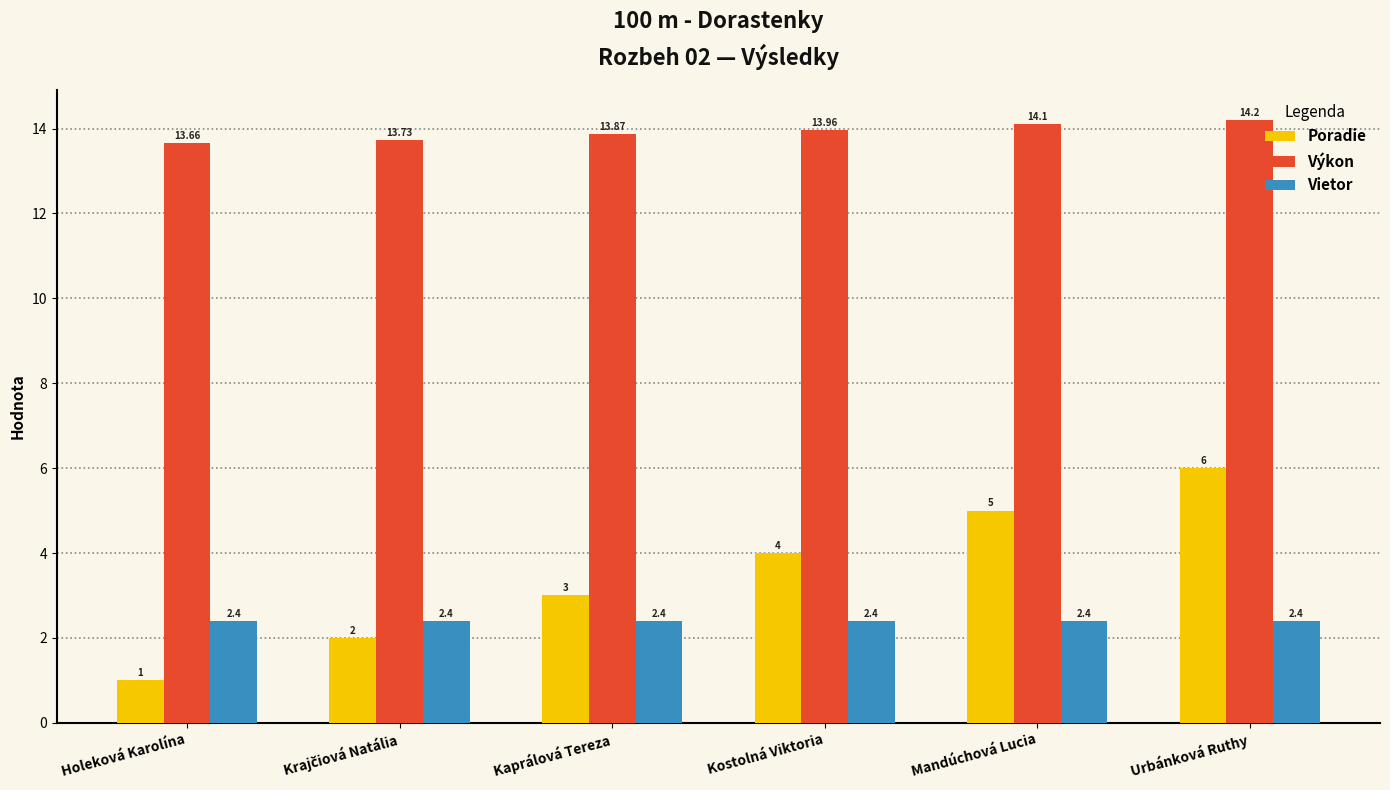

At Kostolná Viktoria, list the series in order from smallest to largest.

Vietor, Poradie, Výkon